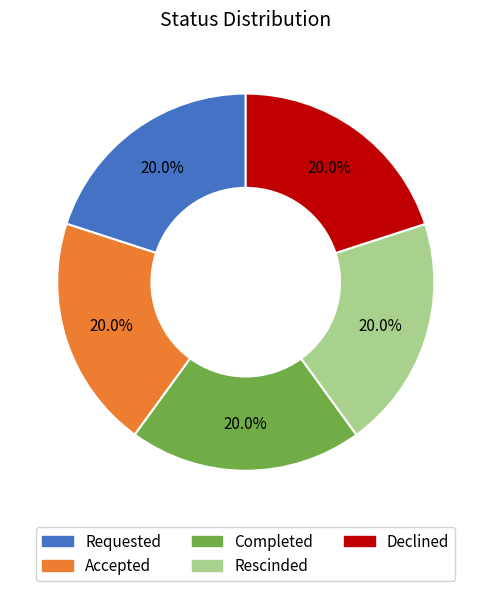

Count the number of slices in the pie.

5